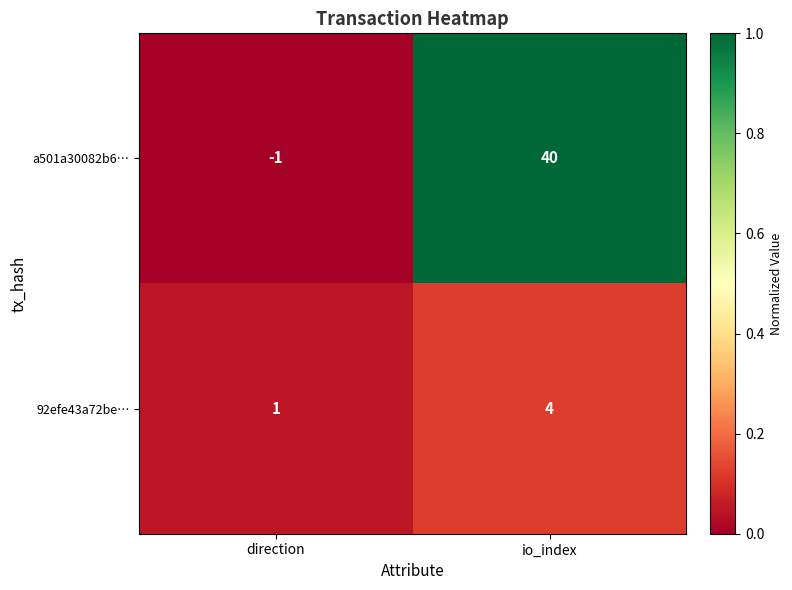

What is the greatest value displayed?

40